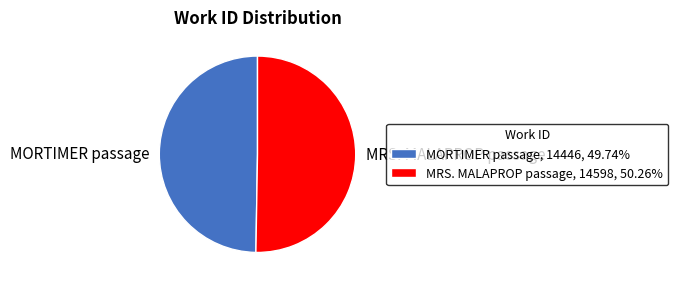

Is it true that MORTIMER passage is 50% of the pie?

True